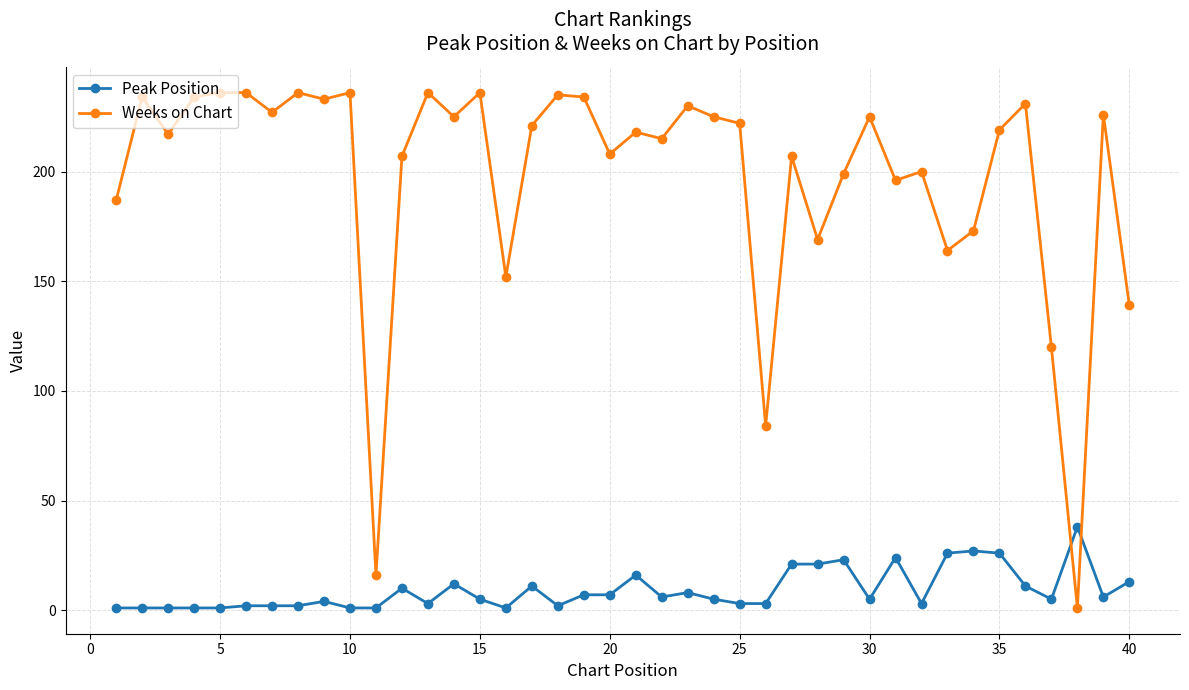

True or false: Peak Position and Weeks on Chart intersect in this chart.

True